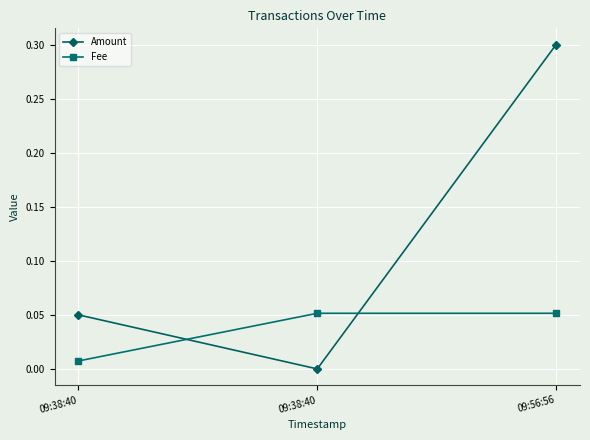

True or false: Amount has a value of 0.2 at 09:56:56.

False